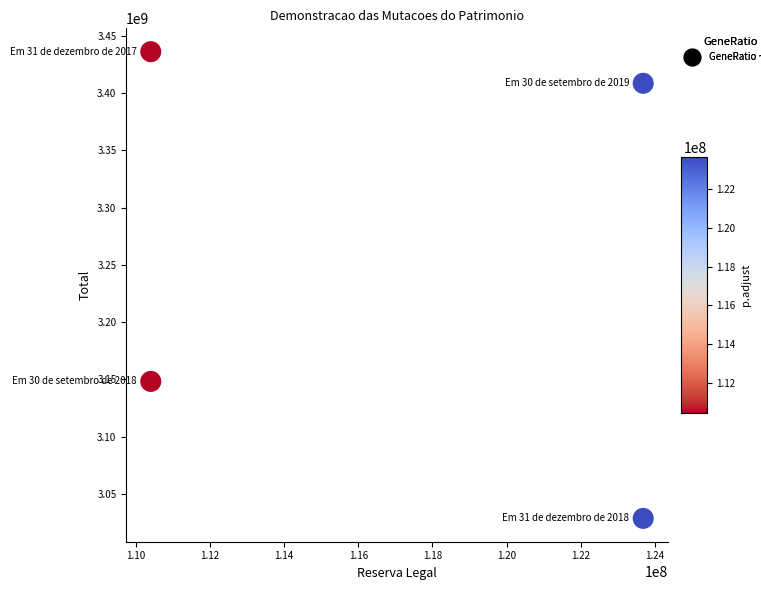

What Y value in the scatter plot is closest to 3232383000?

3148208000